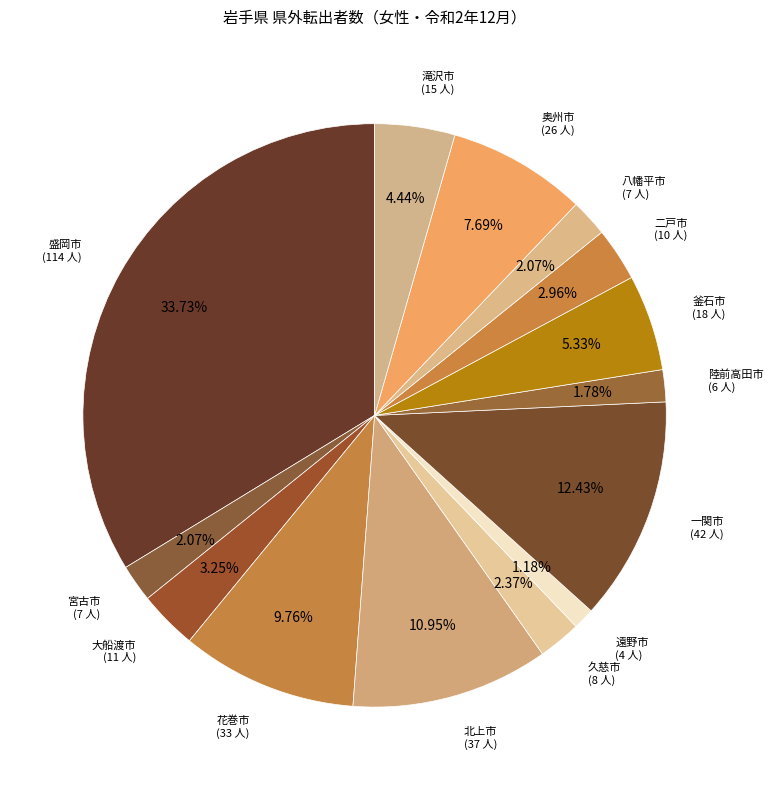

Is it true that 北上市 is 4% of the pie?

False